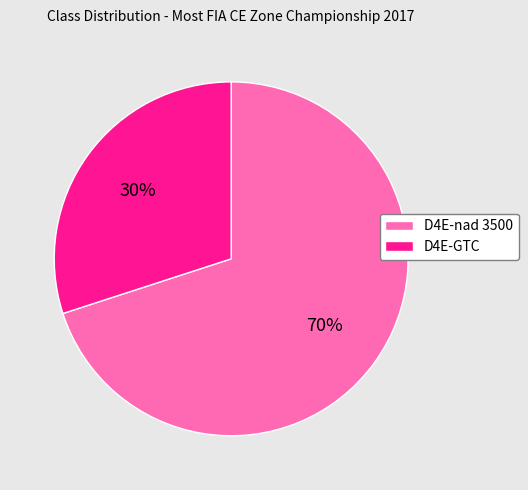

The D4E-GTC slice represents 30% of the pie. True or false?

True